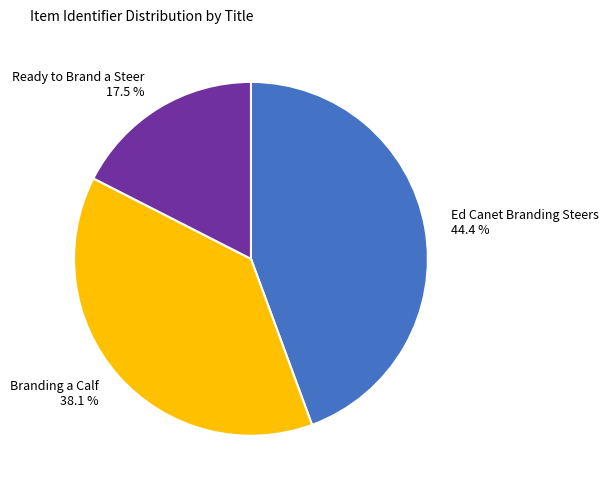

Which category has the biggest portion of the pie?

Ed Canet Branding Steers